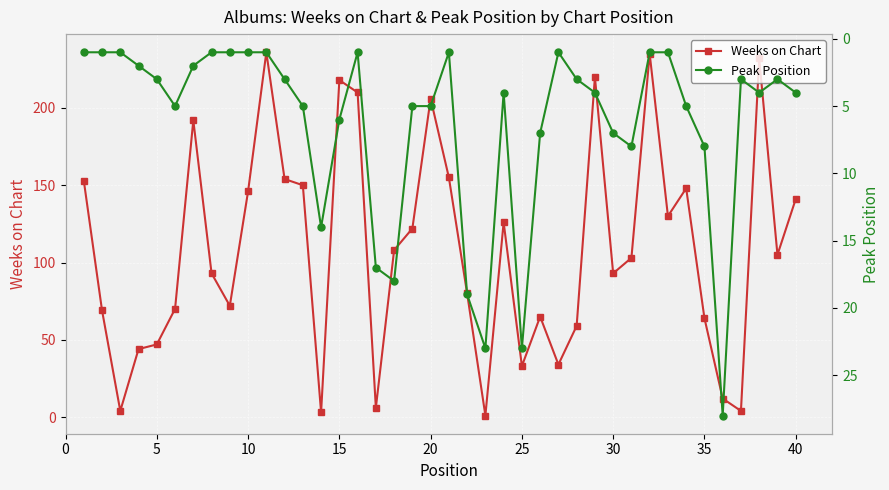

True or false: Weeks on Chart has more than 2 points higher than both neighbors.

True